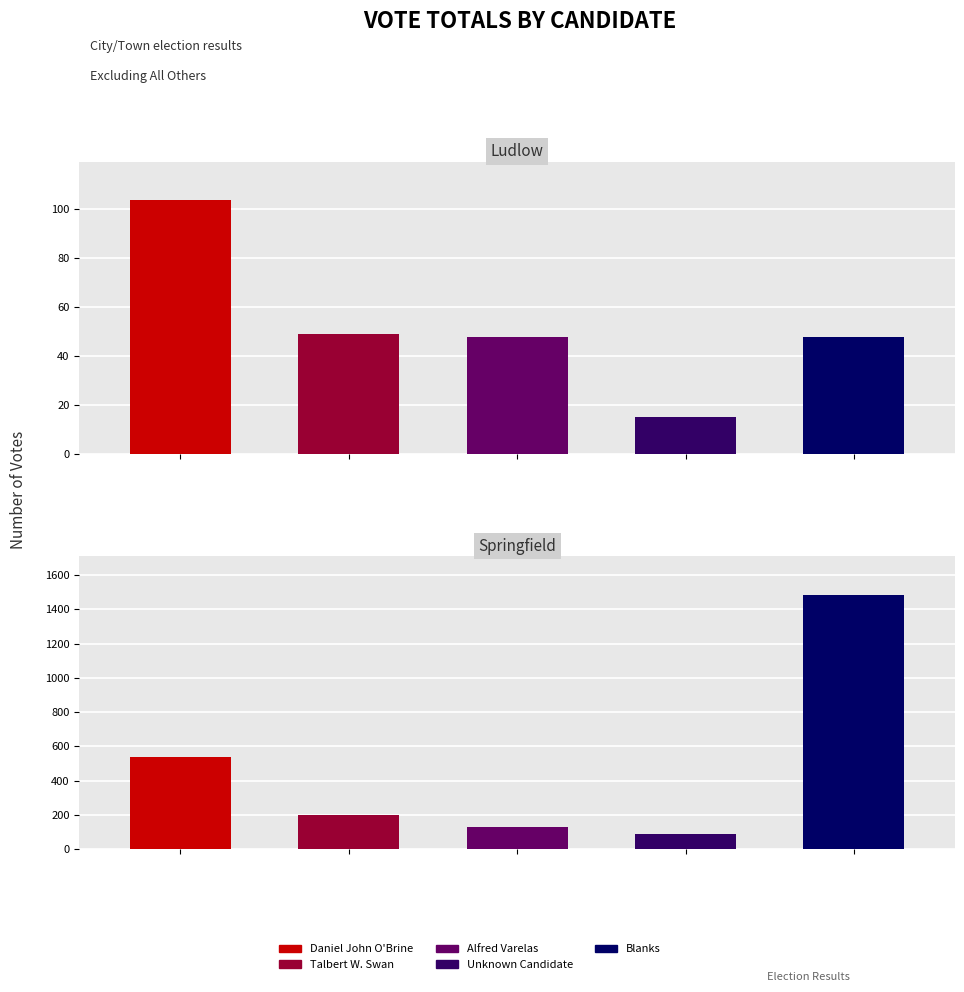

Count the Alfred Varelas values in the range 48 to 130.

2